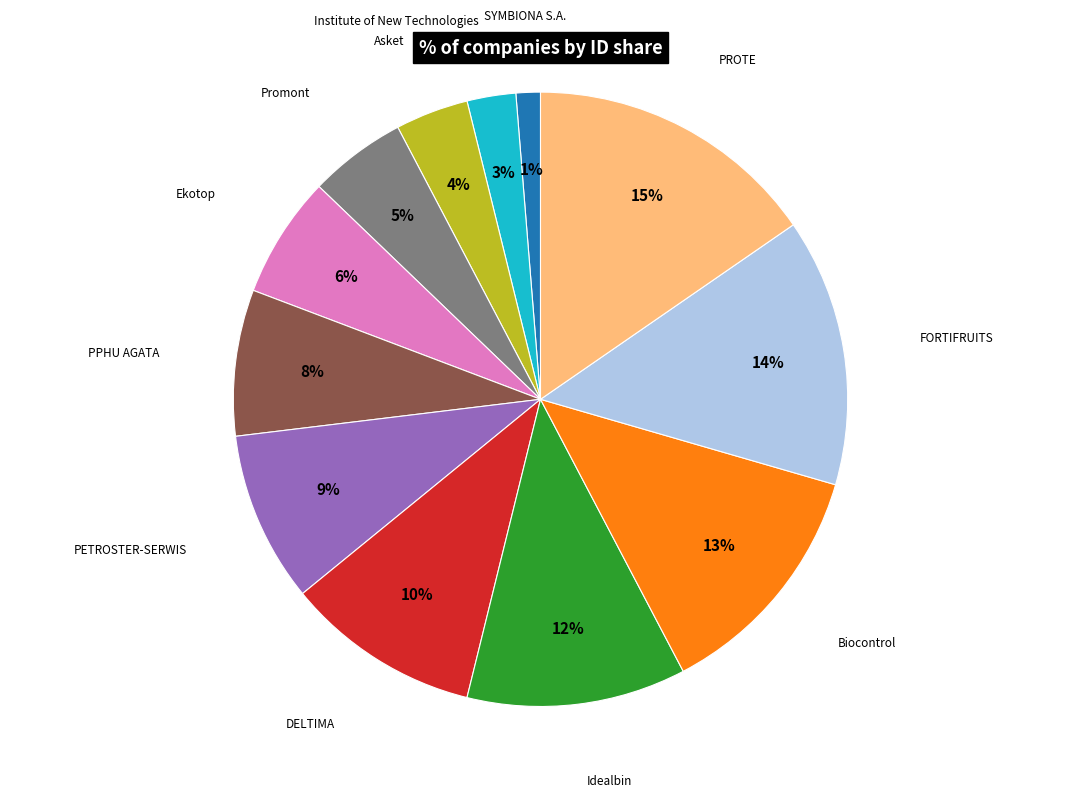

To the nearest percent, what is the difference between the largest and smallest slice percentages?

14%